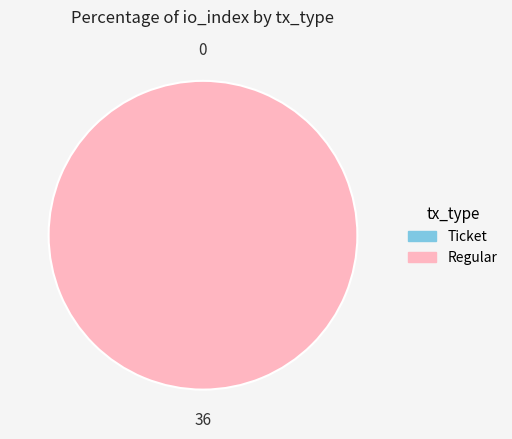

Which category has the biggest portion of the pie?

Regular